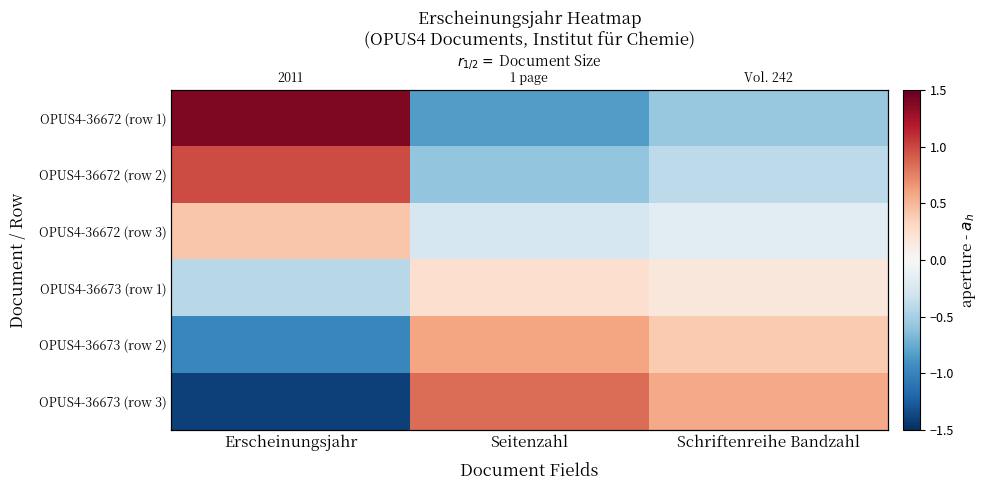

Between Seitenzahl and Erscheinungsjahr, which is larger?

Erscheinungsjahr